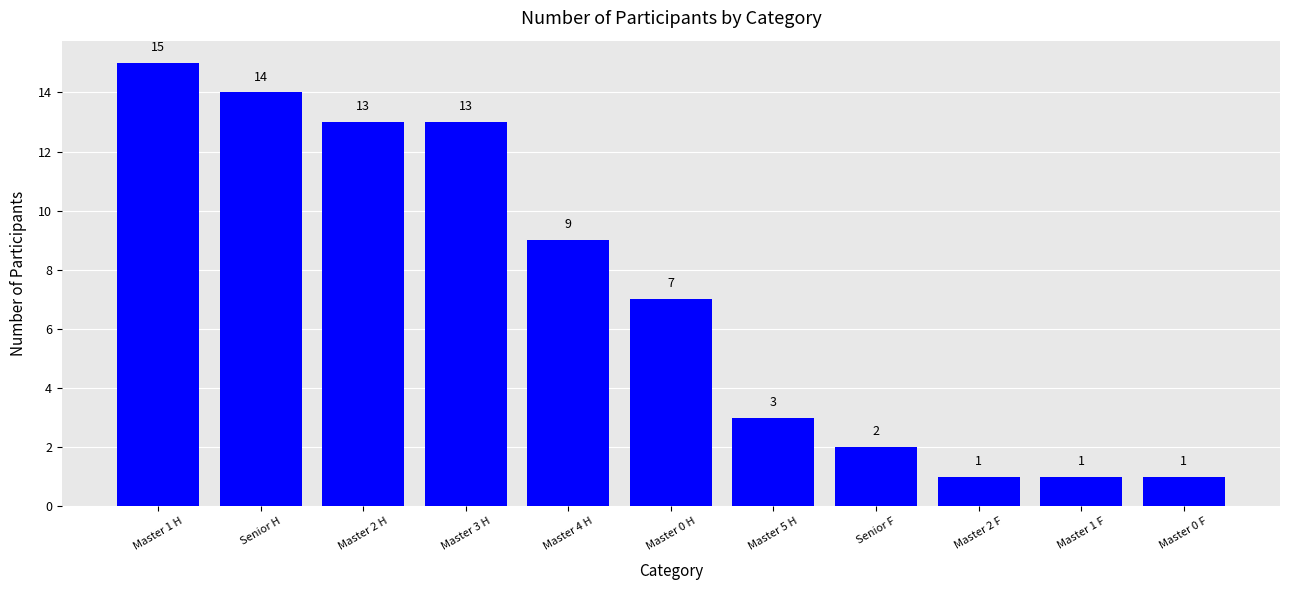

What is the value of the 6th bar from the left?

7